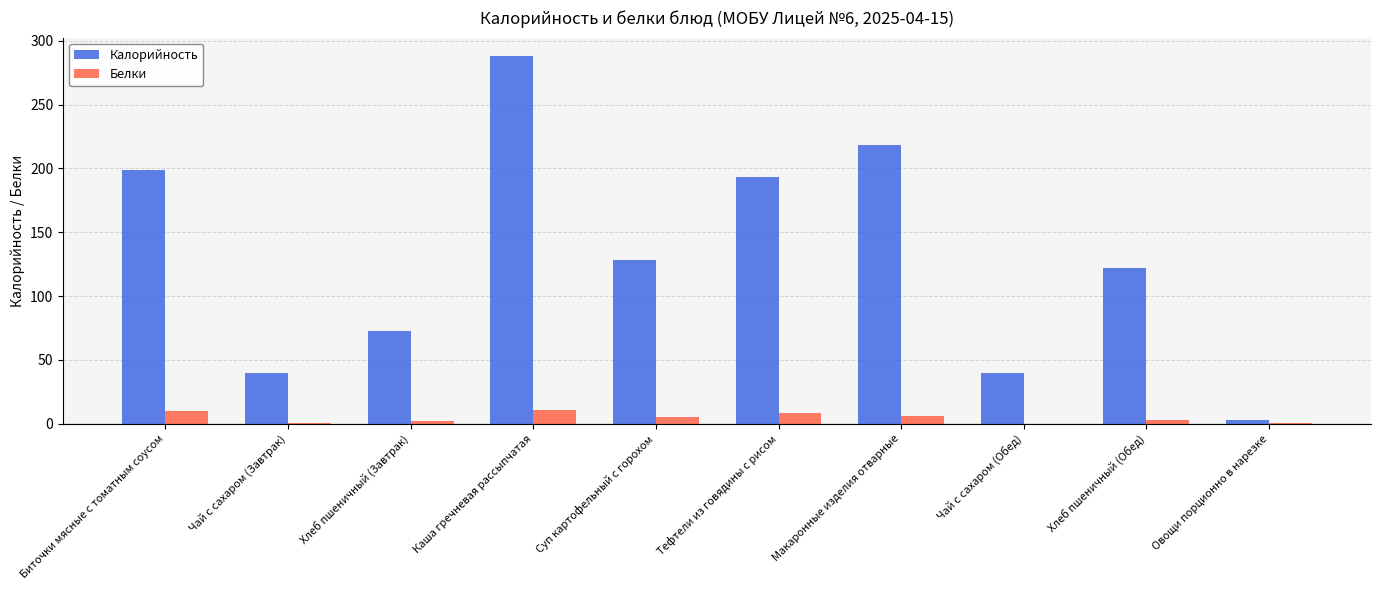

Are the bars grouped side by side (vs. stacked)?

Yes